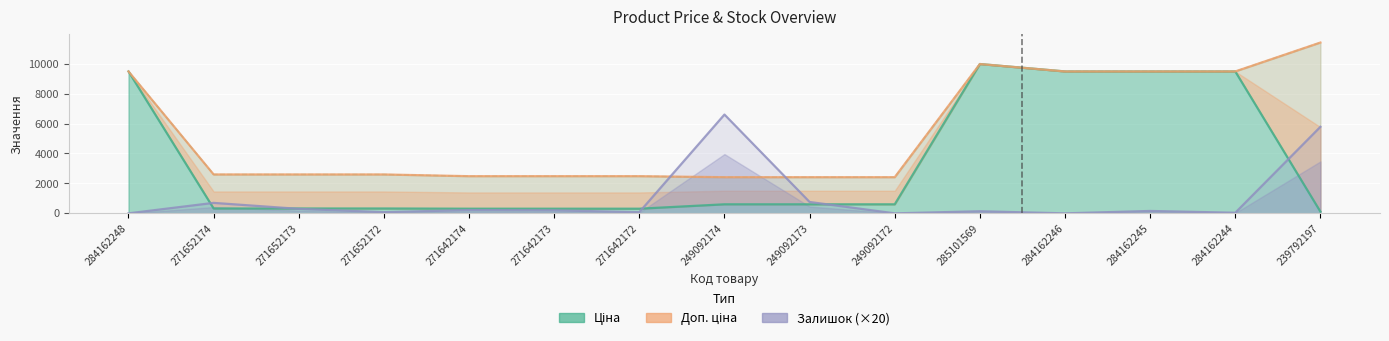

Between which two adjacent categories do Ціна and Залишок (×20) first intersect?

284162248 and 271652174